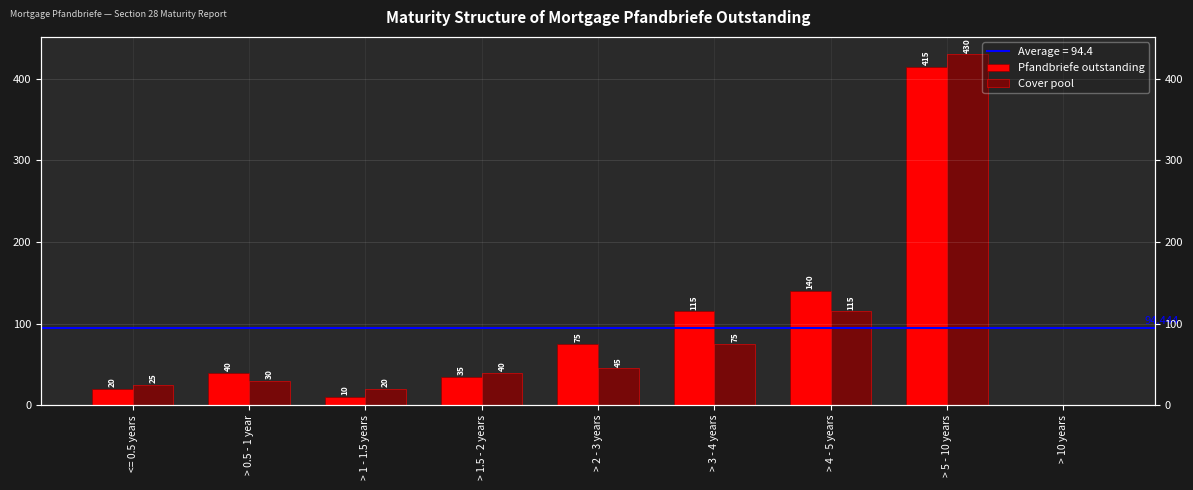

What are all the series names shown in the legend?

Pfandbriefe outstanding, Cover pool